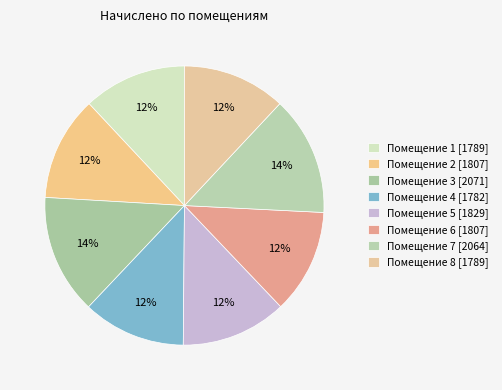

How many slices are in this pie chart?

8